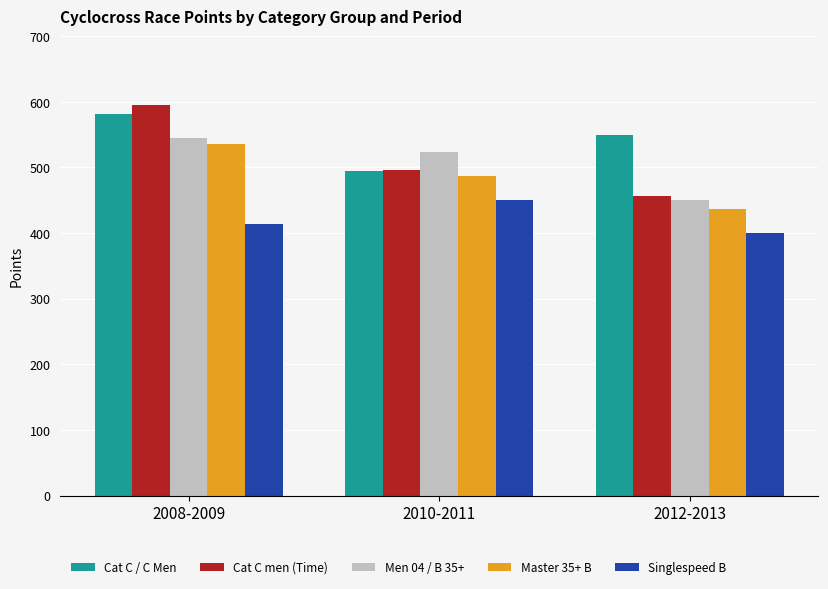

How many values in the Men 04 / B 35+ series exceed 522?

2